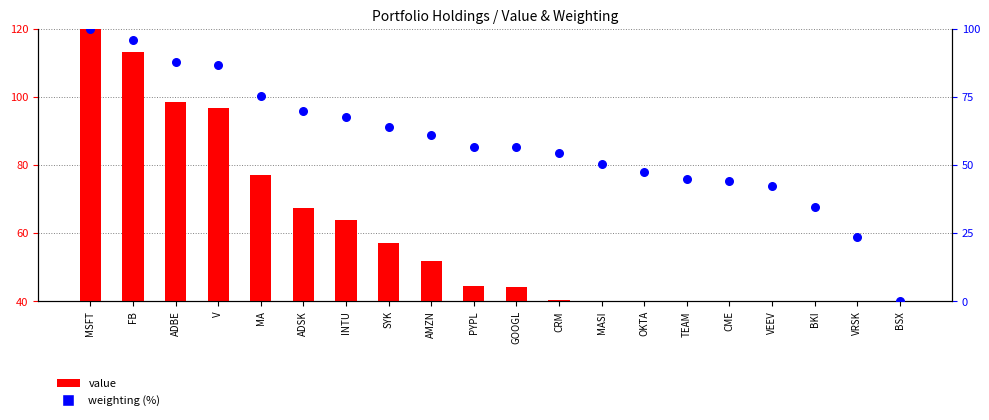

Which series has the largest Y range (max minus min)?

value